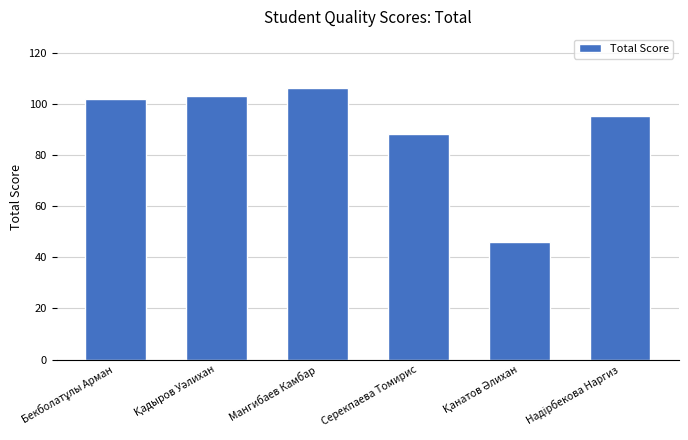

Reading left to right, transcribe all the data shown in this chart.

102	103	106	88	46	95